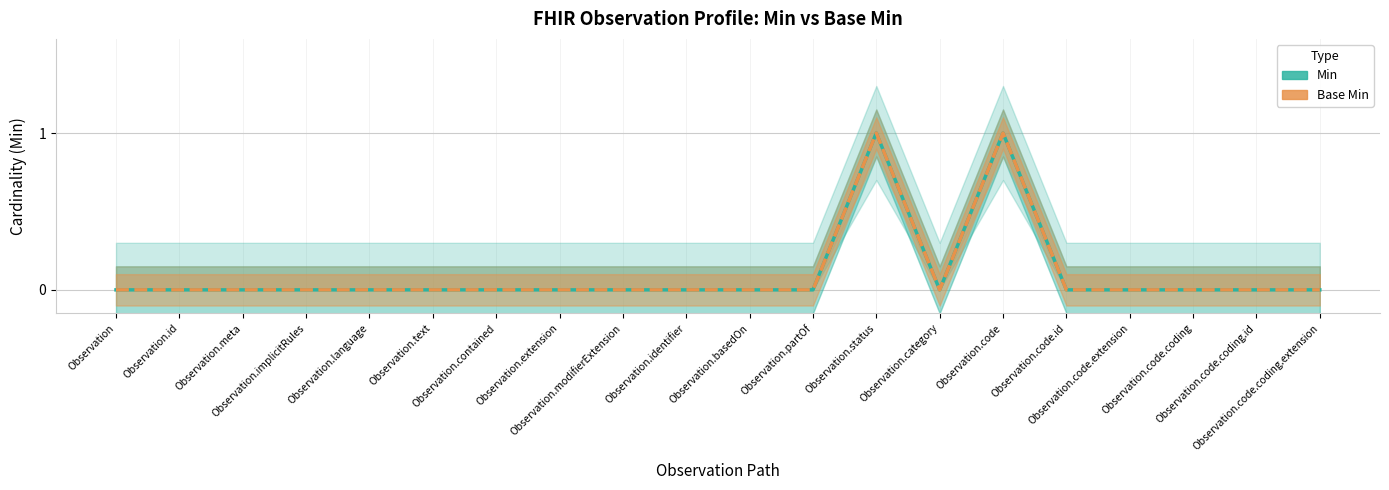

How many series are shown in this chart?

2